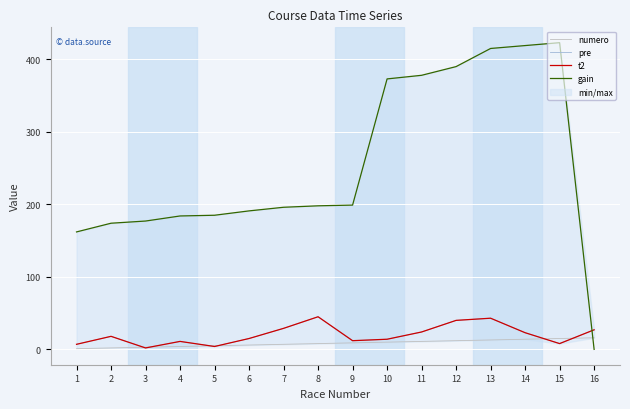

What is the maximum value for numero?

16